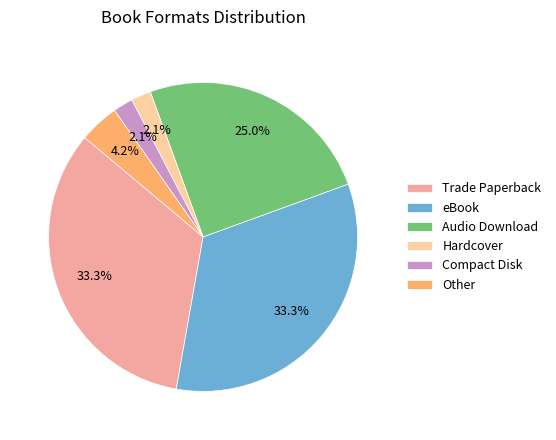

Is it true that Trade Paperback is 22% of the pie?

False